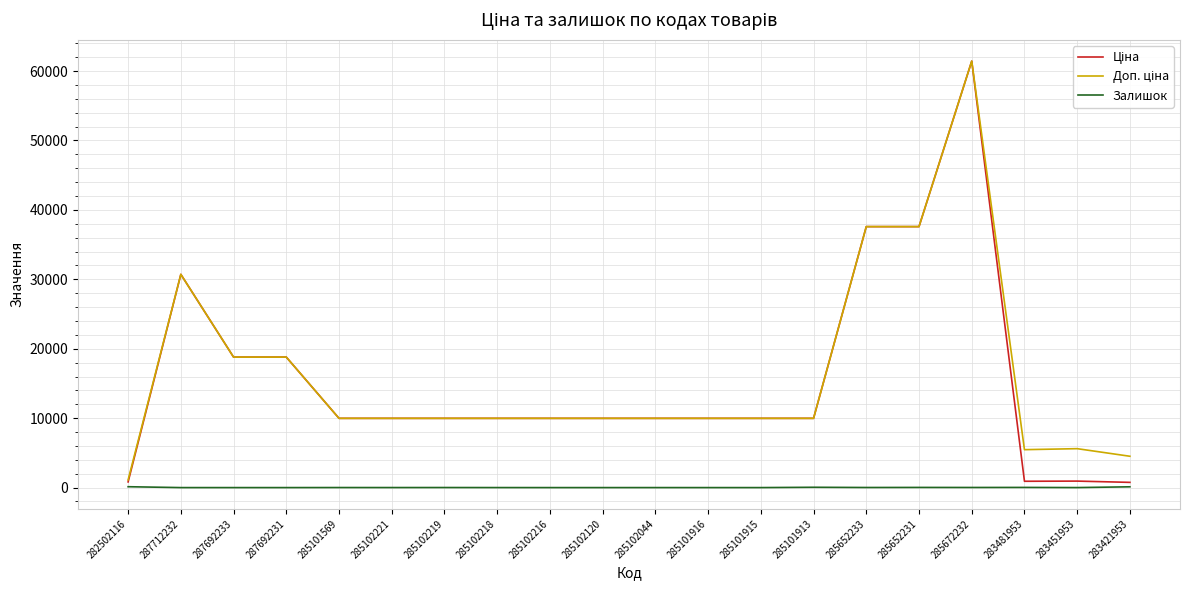

The Залишок series shows 125.0 at 282502116. True or false?

True